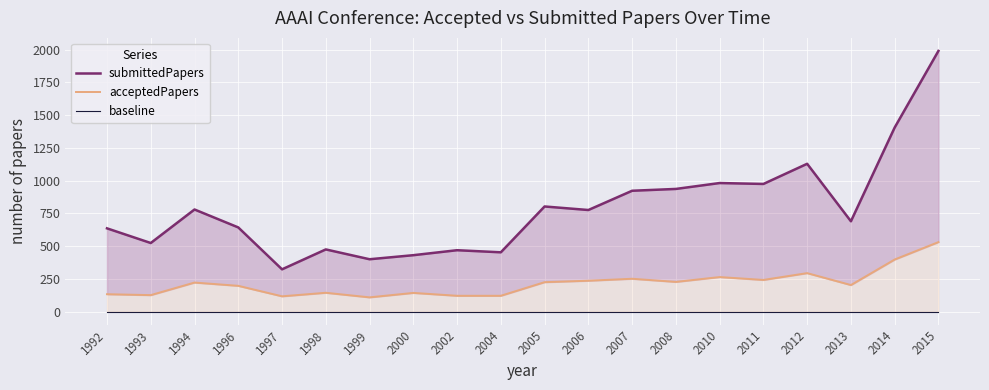

The acceptedPapers series shows 333 at 2007. True or false?

False